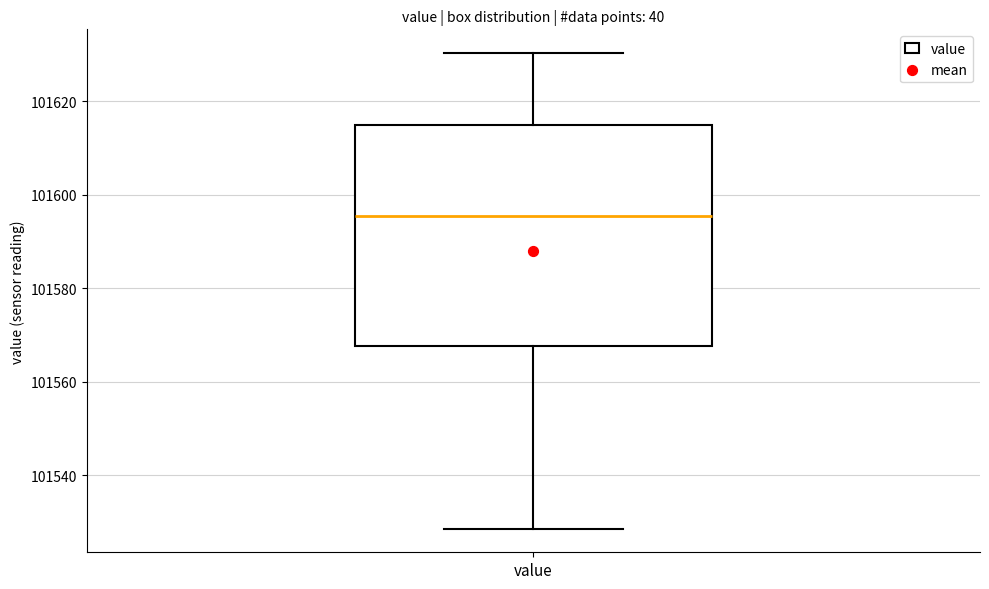

Where is the lower edge of the box for value on the y-axis? The values are not printed on the chart, so give them approximately, as read against the axis.

101568